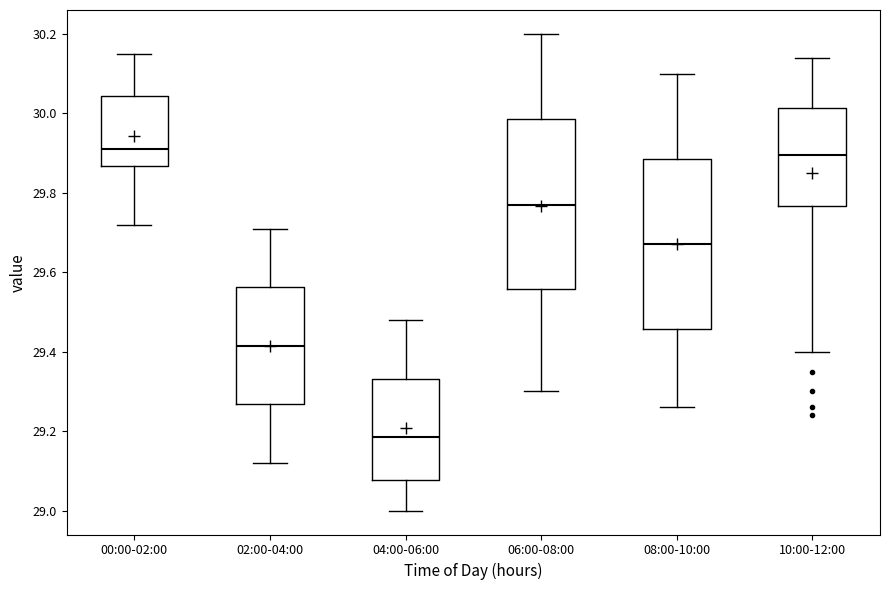

Reading left to right, read every box against the y-axis: the position of its median line, the range the box covers, and the ends of its whiskers. The values are not printed on the chart, so give them approximately, as read against the axis.

00:00-02:00: median 29.92, box 29.86 to 30.04, whiskers 29.72 to 30.16
02:00-04:00: median 29.42, box 29.26 to 29.56, whiskers 29.12 to 29.72
04:00-06:00: median 29.18, box 29.08 to 29.34, whiskers 29.00 to 29.48
06:00-08:00: median 29.78, box 29.56 to 29.98, whiskers 29.30 to 30.20
08:00-10:00: median 29.68, box 29.46 to 29.88, whiskers 29.26 to 30.10
10:00-12:00: median 29.90, box 29.76 to 30.02, whiskers 29.40 to 30.14